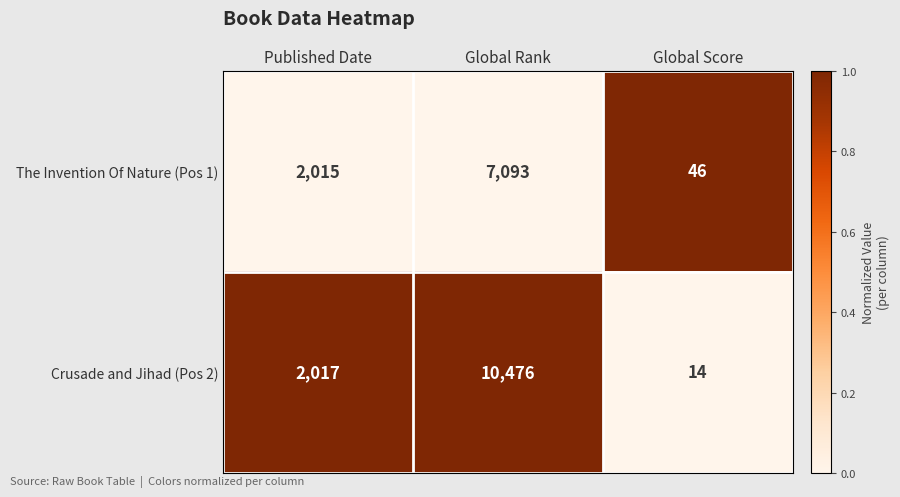

Count the The Invention Of Nature (Pos 1) values in the range 46 to 7093.

3